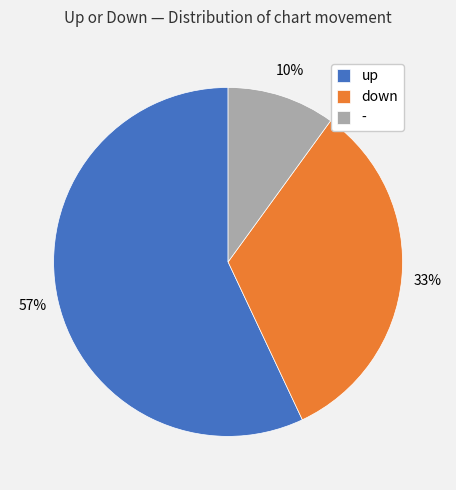

Count the number of slices in the pie.

3